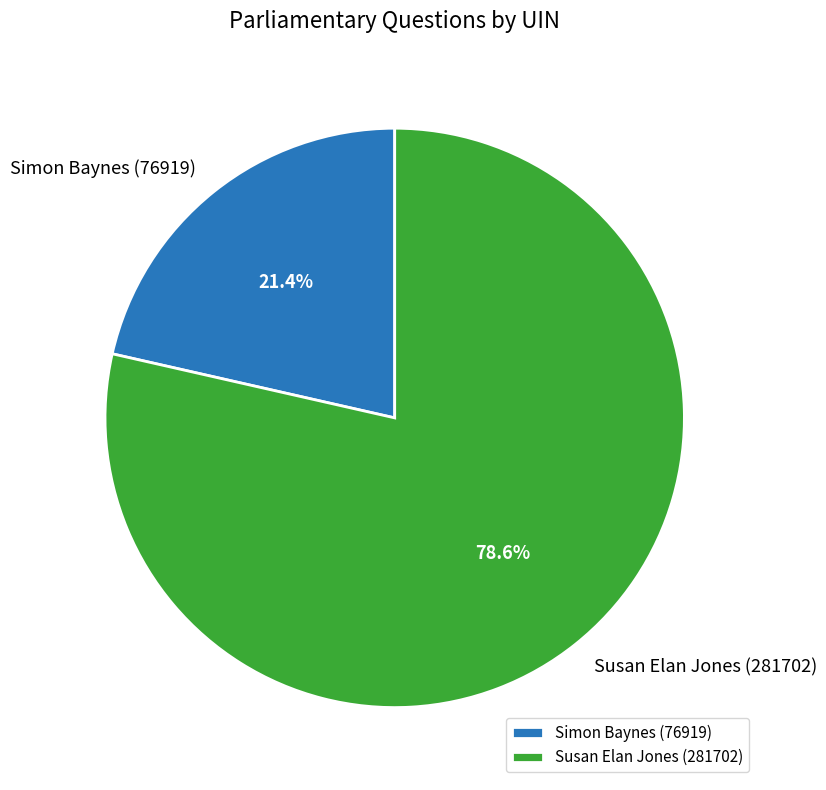

The Susan Elan Jones (281702) slice represents 86% of the pie. True or false?

False